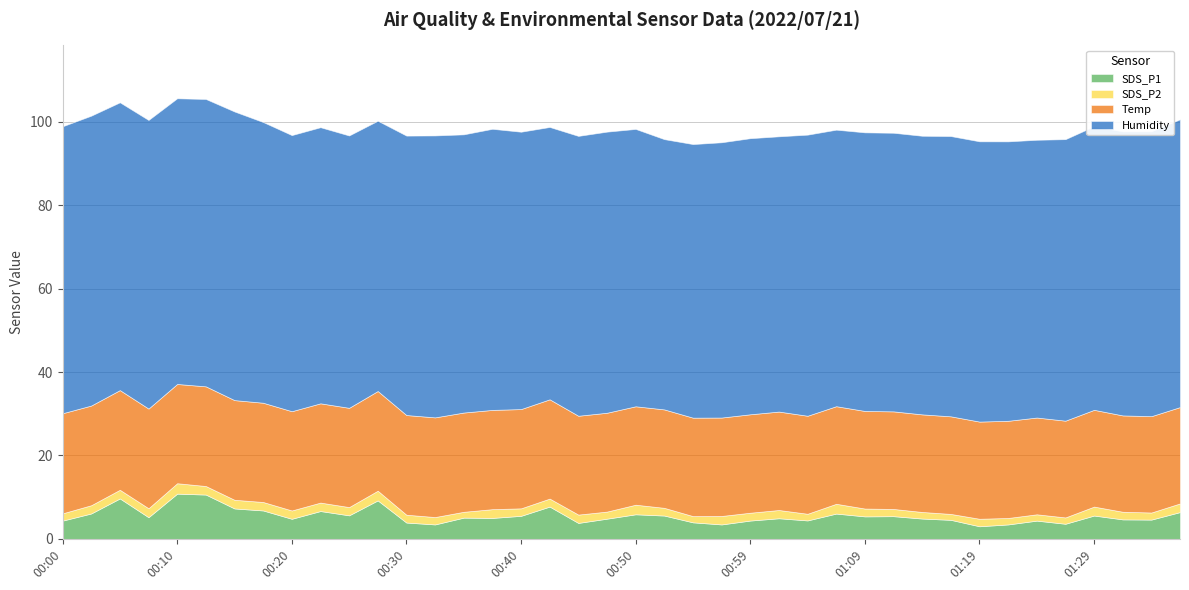

True or false: Humidity has a value of 67.5 at 01:26.

True